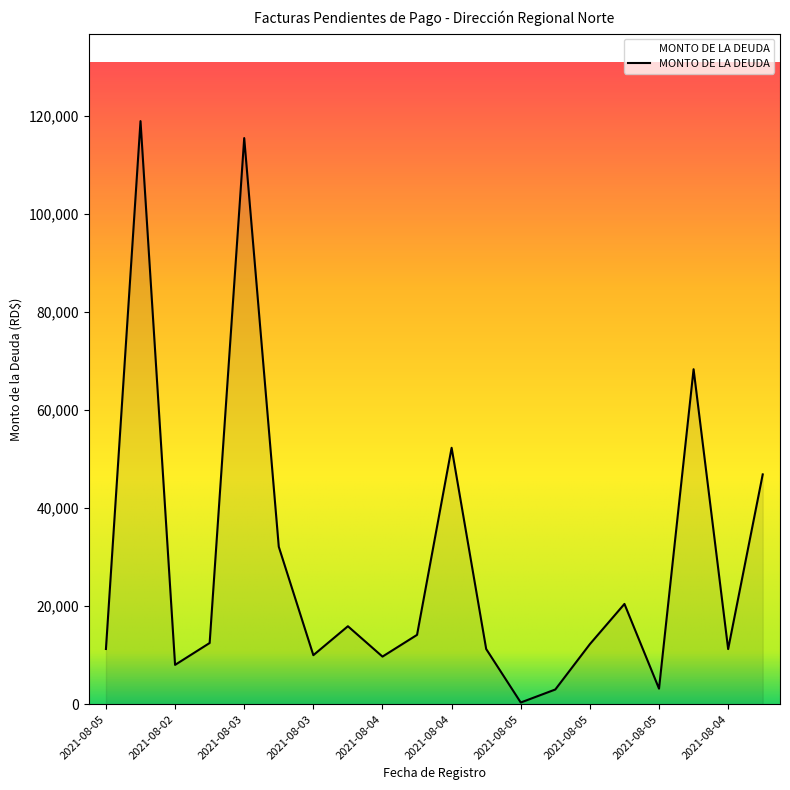

What is the difference between the maximum and minimum values?

118644.0